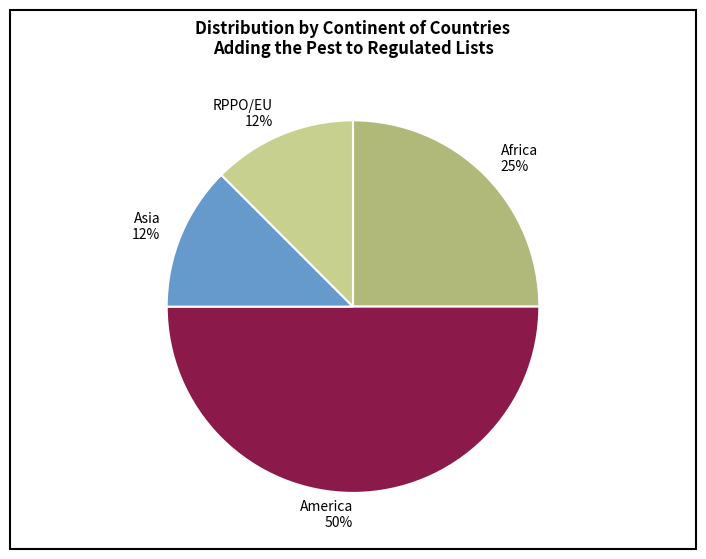

Between America 50% and RPPO/EU 12%, which is larger?

America 50%